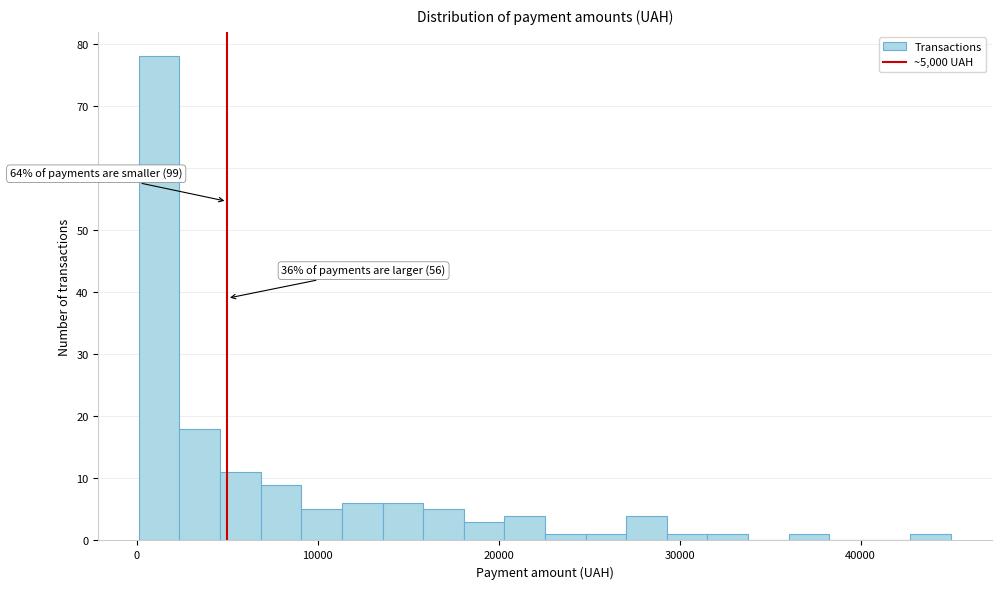

Read against the x-axis, roughly where is the centre of the tallest bar?

1000